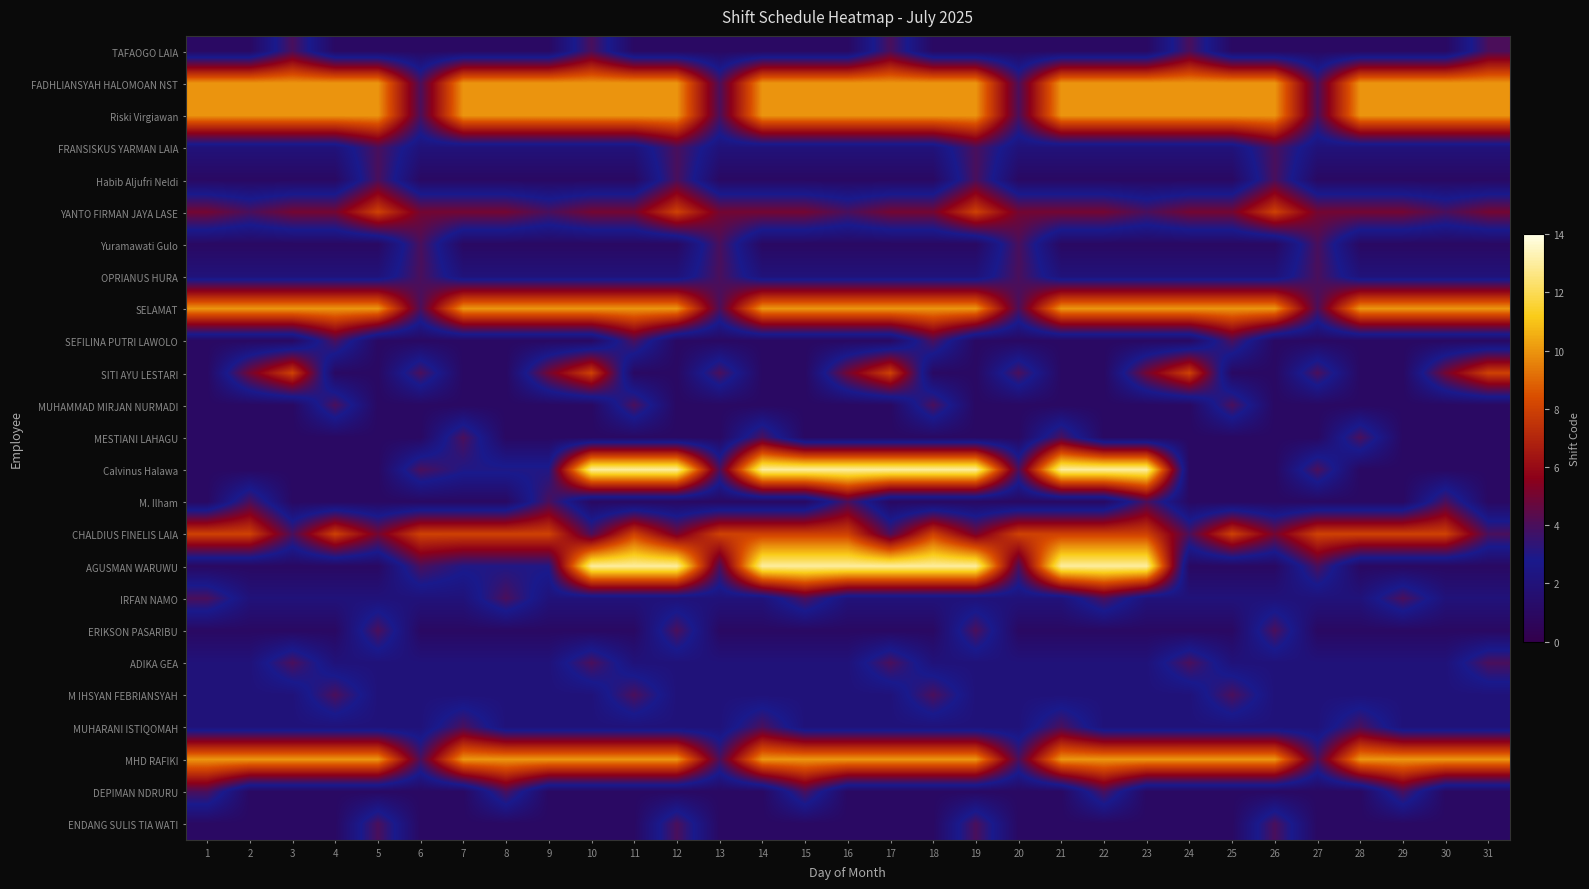

Which has a higher value, 29 or 15?

29